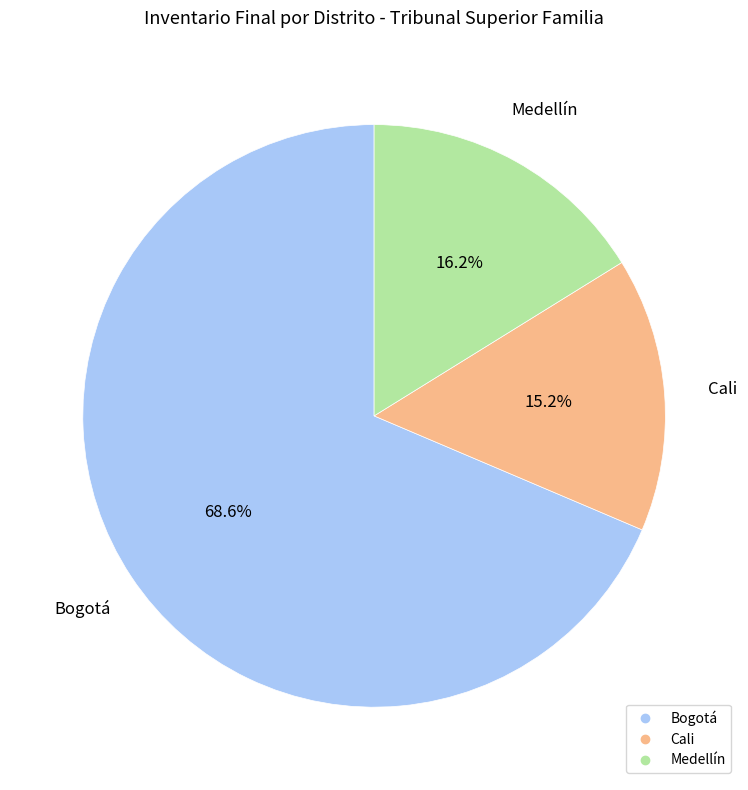

To the nearest percent, what is the combined percentage of Medellín and Cali?

31%